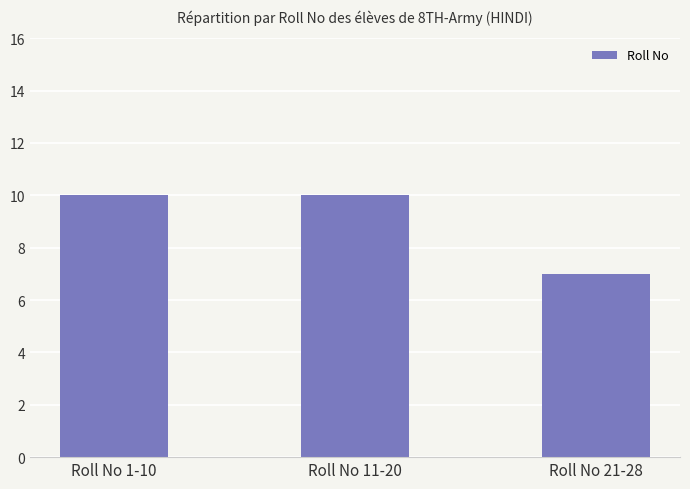

What position from the left is Roll No 11-20?

2